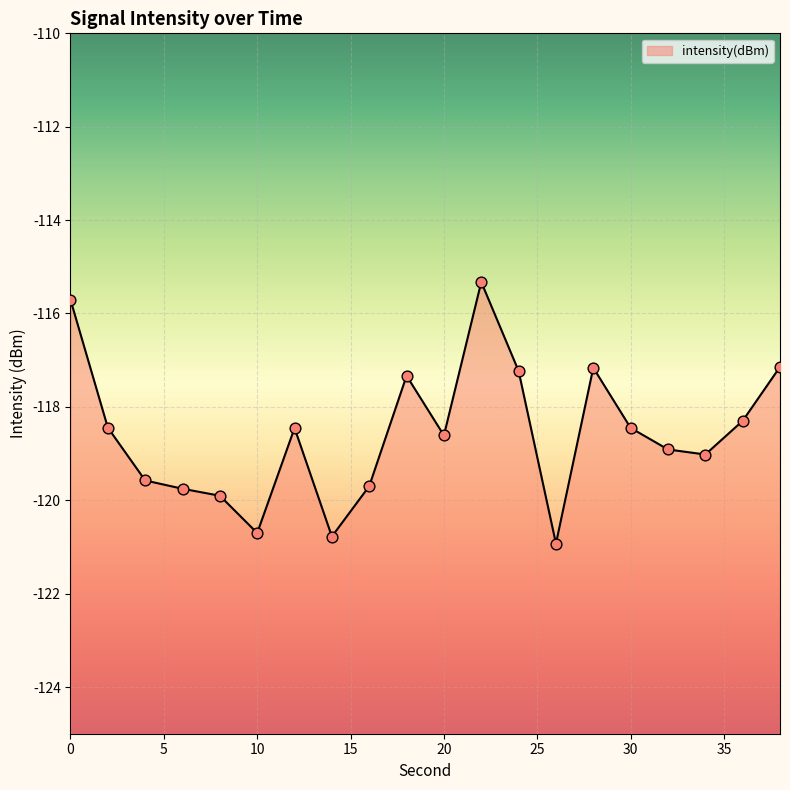

Which has a higher value, 30 or 24?

24